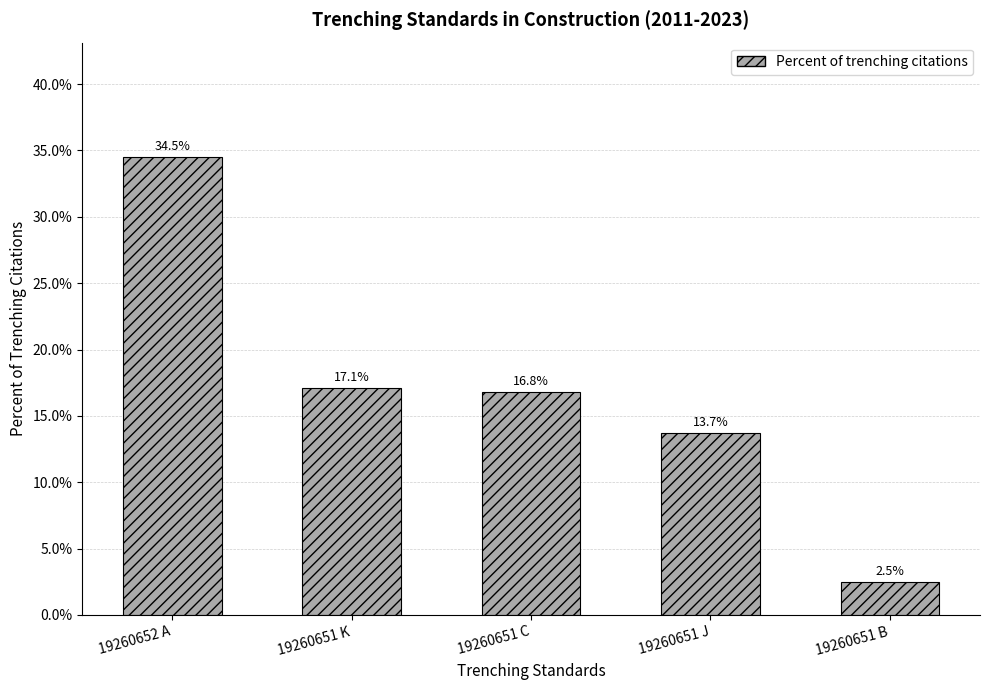

What is the value of the 1st bar from the left?

0.3